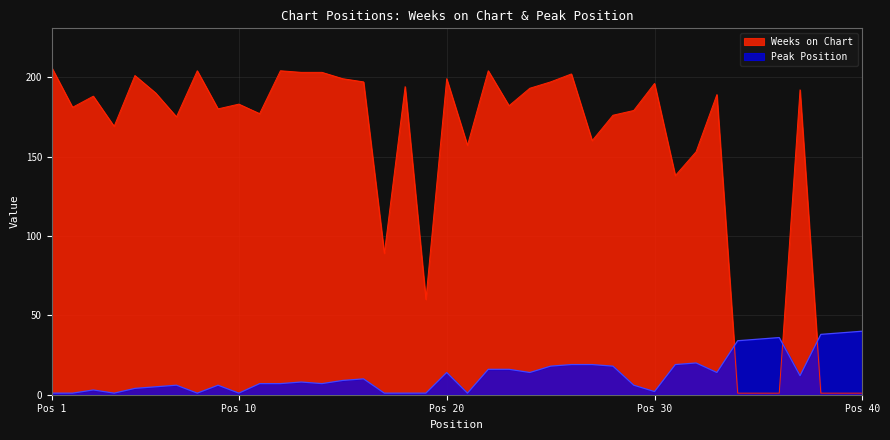

What is the difference between the maximum and minimum values in the Peak Position series?

39